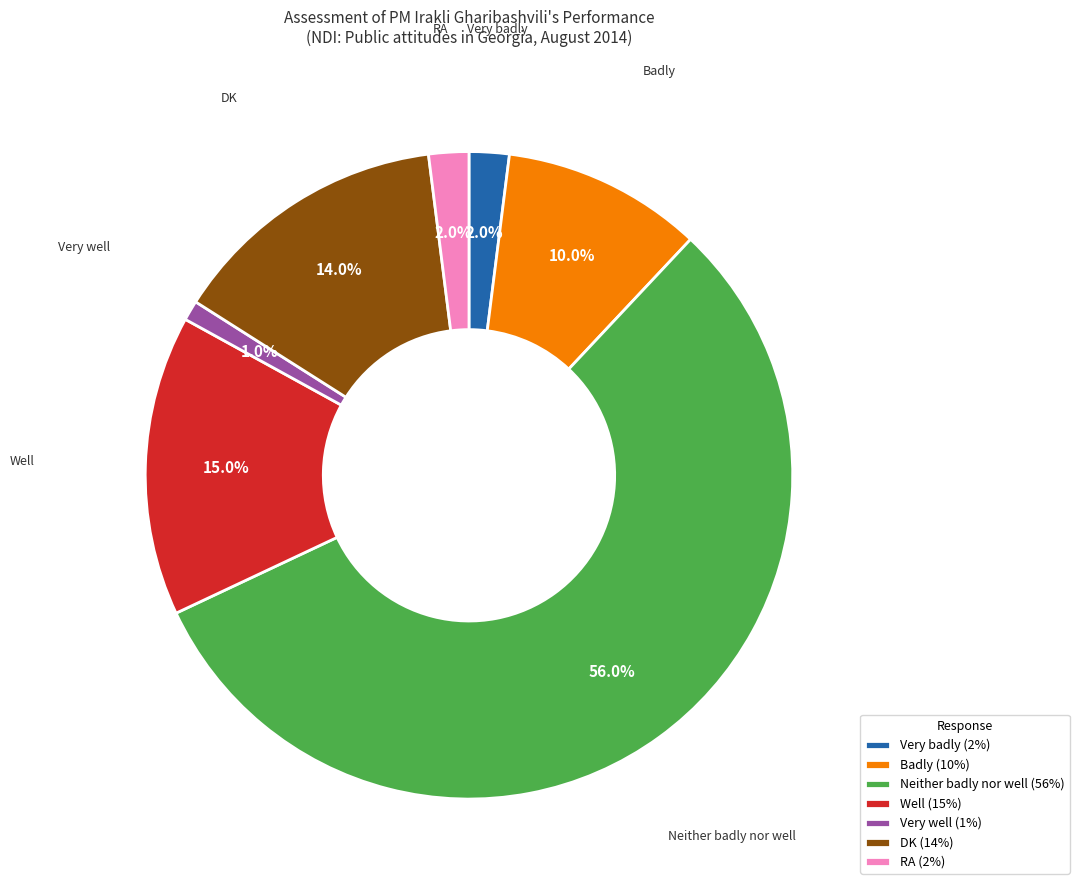

The DK slice represents 14% of the pie. True or false?

True